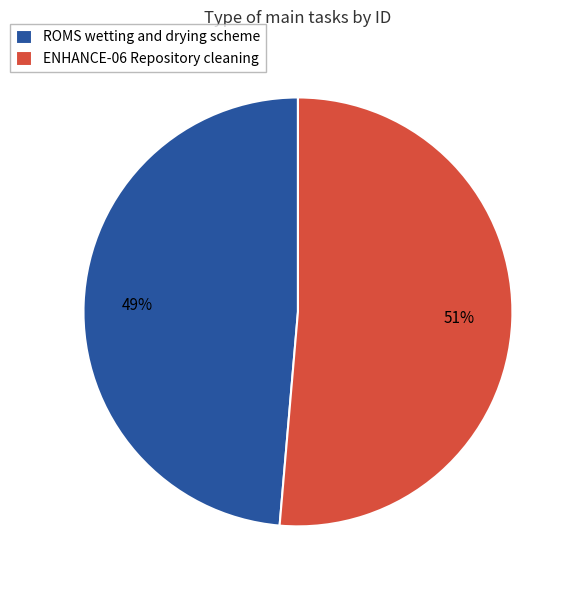

To the nearest percent, what portion does ENHANCE-06 Repository cleaning represent?

51%